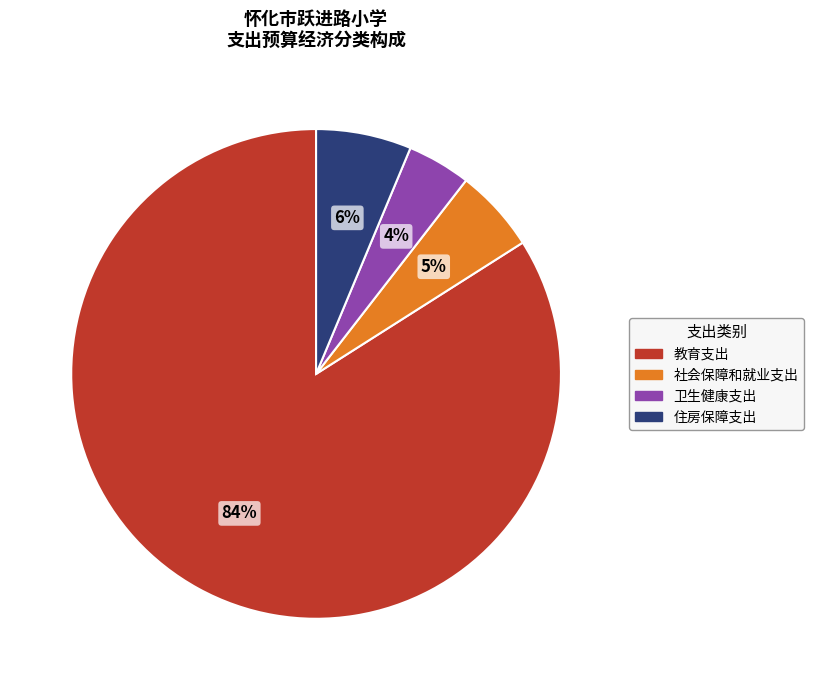

To the nearest percent, what percentage of the pie is 住房保障支出?

6%